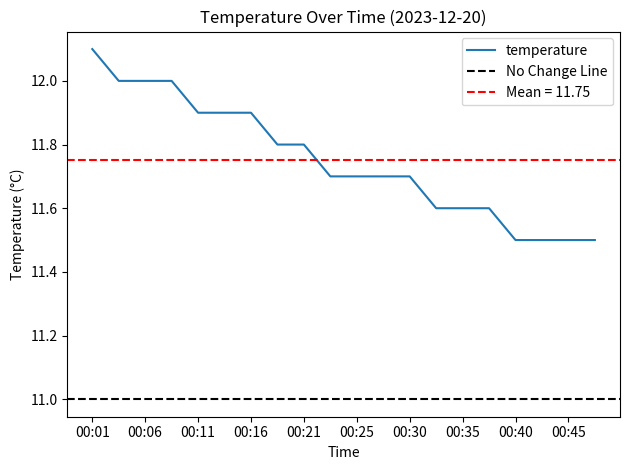

List the labels in order of value, largest first.

00:01, 00:04, 00:06, 00:08, 00:11, 00:13, 00:16, 00:18, 00:21, 00:23, 00:25, 00:28, 00:30, 00:33, 00:35, 00:38, 00:40, 00:42, 00:45, 00:47